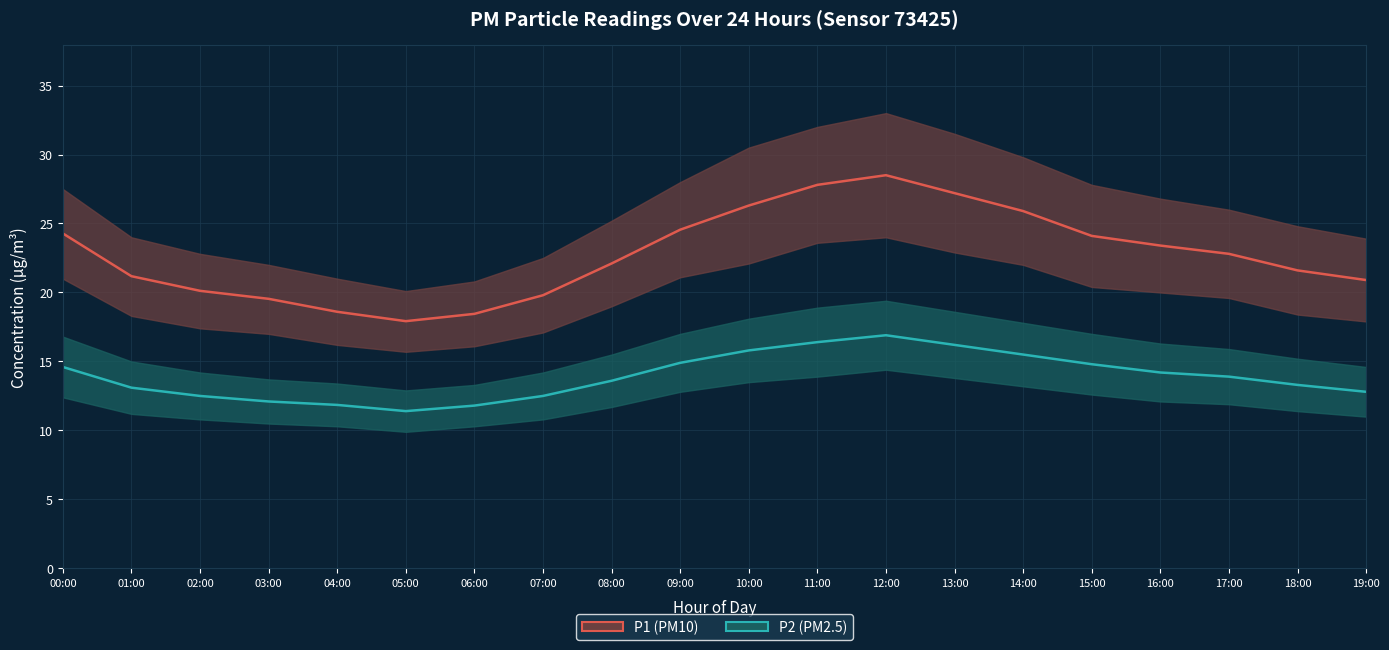

Count the number of categories in the chart.

20